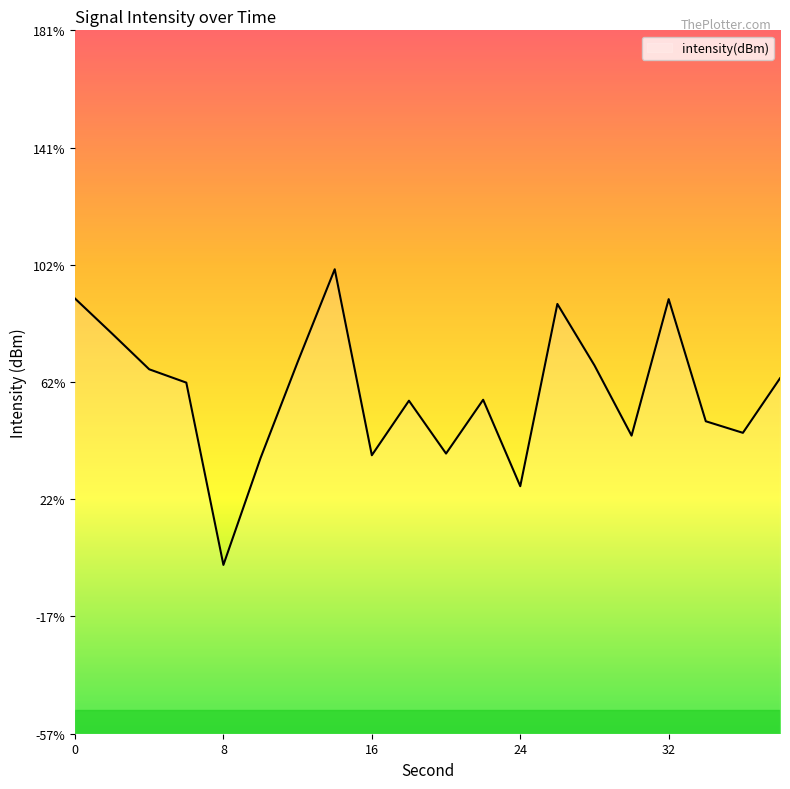

Is this an area chart (filled region under the line)?

No